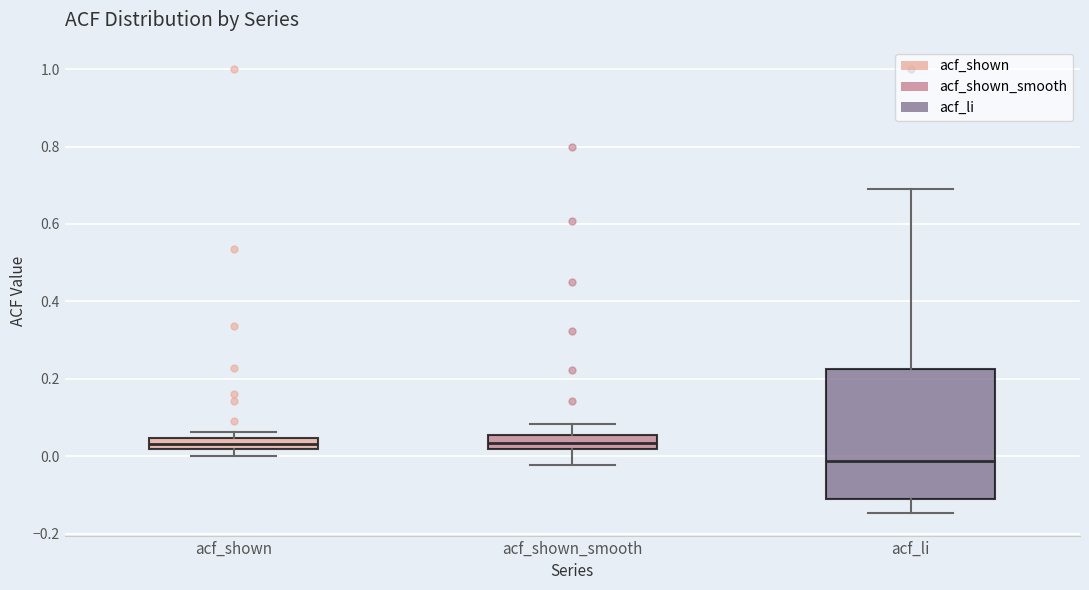

Which box's median line is the lowest?

acf_li